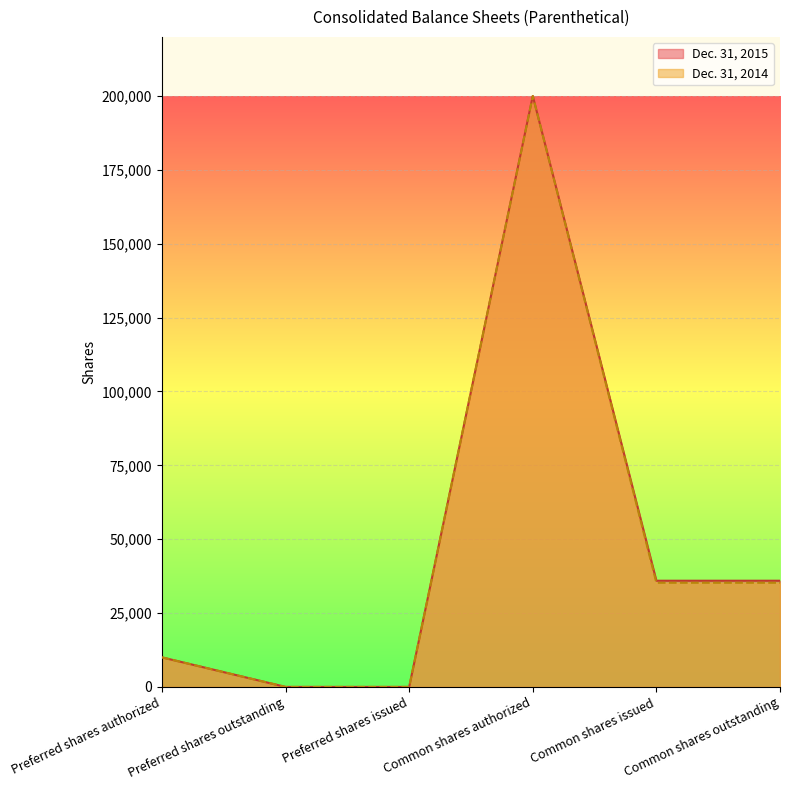

What is the sum of all Dec. 31, 2014 values?

280482